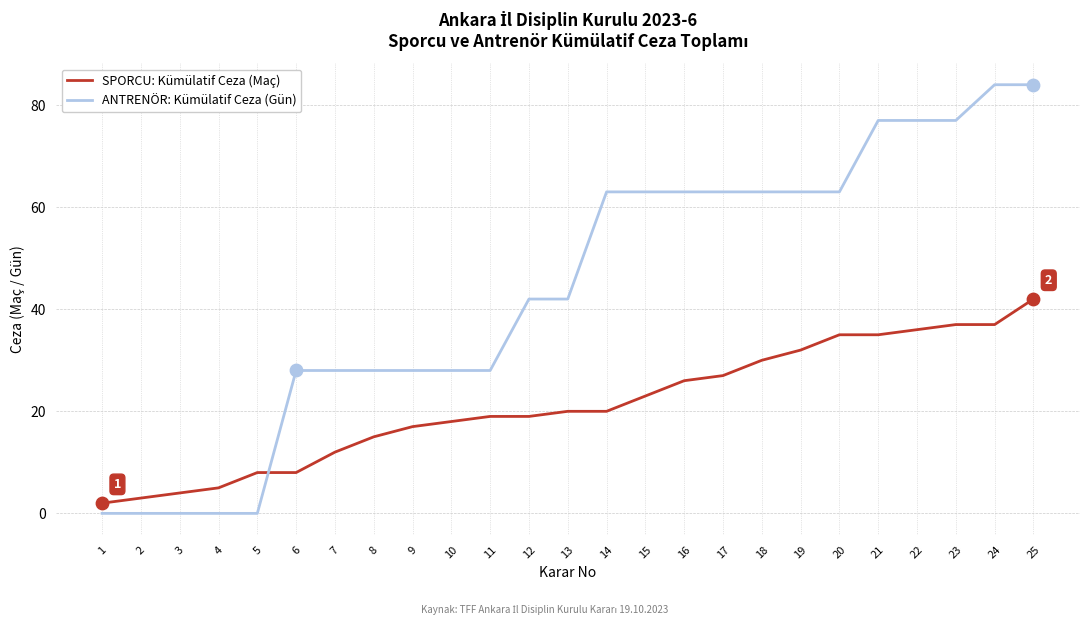

Between 17 and 21, which series saw the biggest shift?

ANTRENÖR: Kümülatif Ceza (Gün)